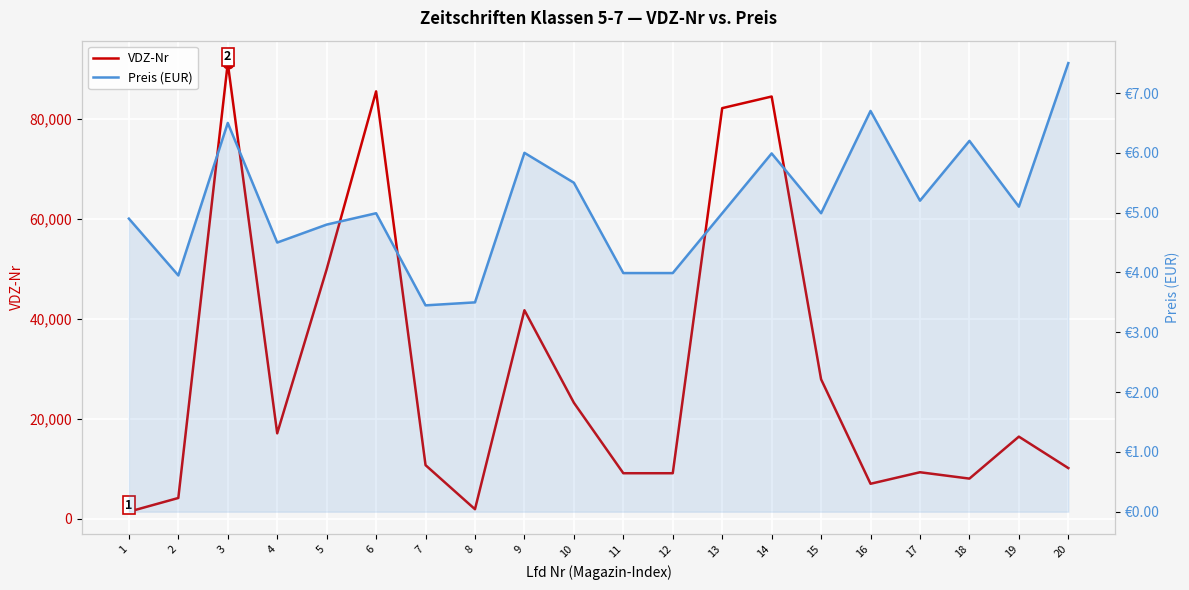

Is the value of Preis (EUR) at 9 greater than the value of VDZ-Nr at 19?

No